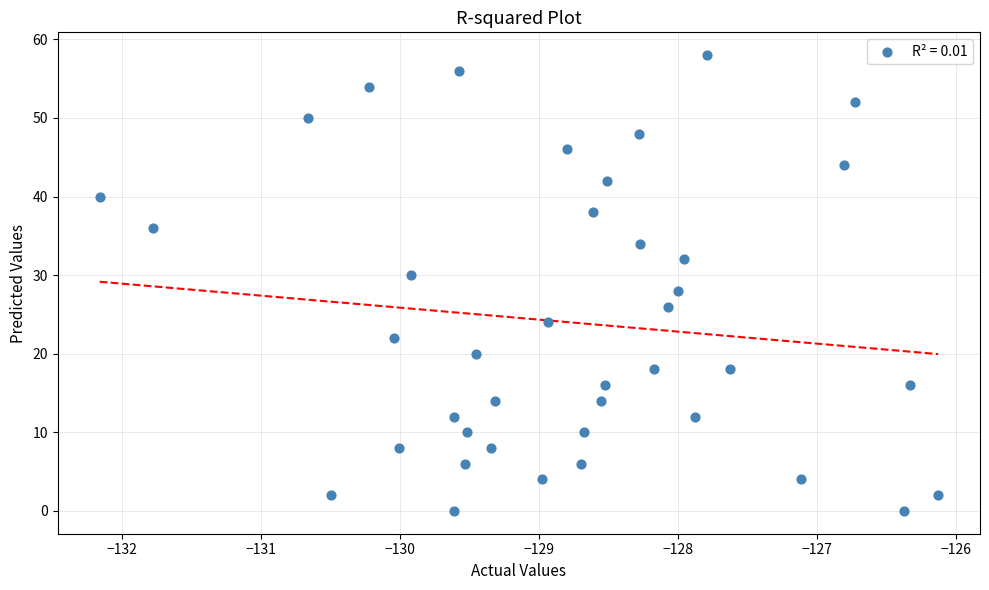

How many points are shown in the scatter plot?

40